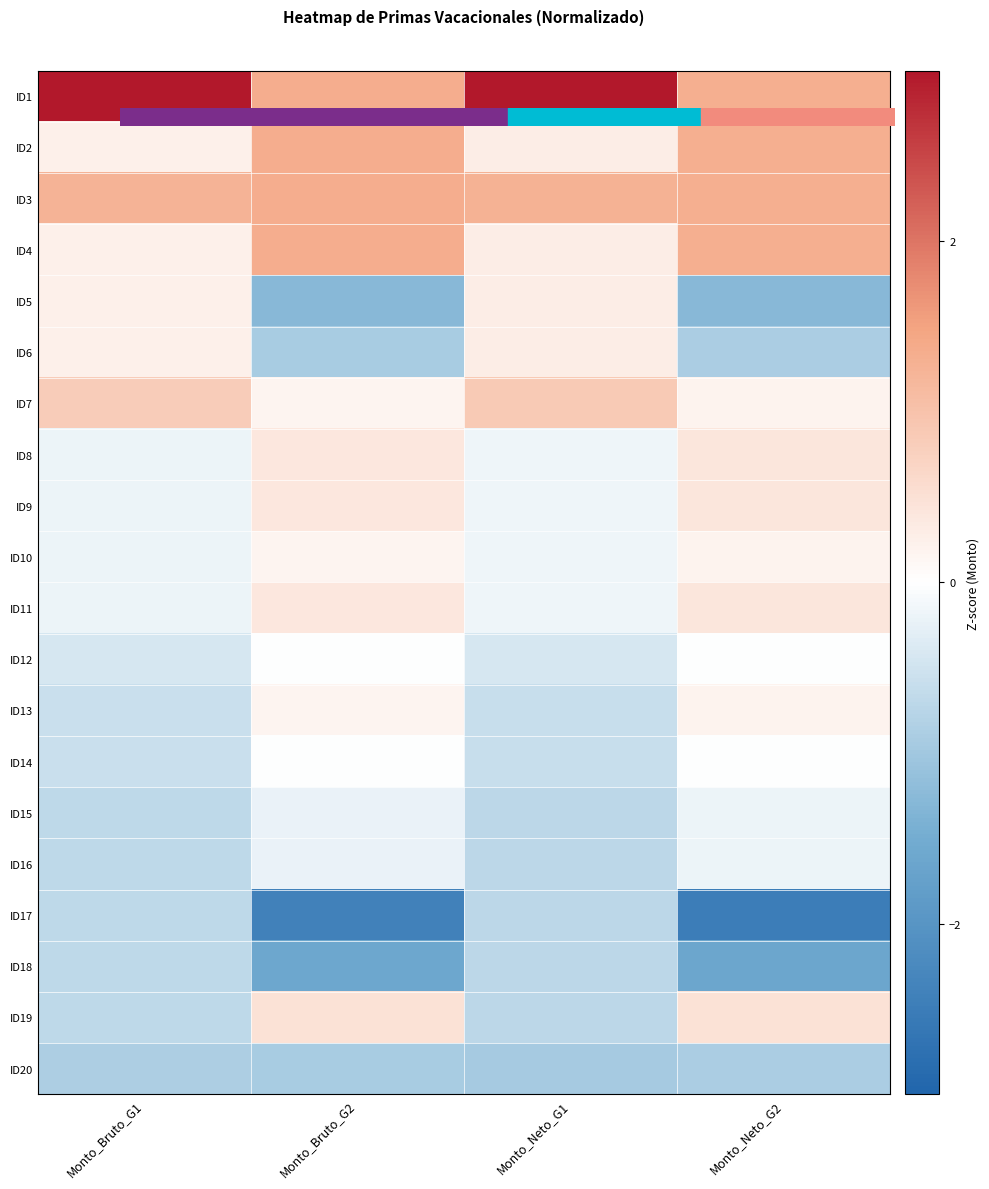

Reading right to left, list all the values displayed in this chart.

ID1: Monto_Neto_G2=1.3	Monto_Neto_G1=3.6	Monto_Bruto_G2=1.4	Monto_Bruto_G1=3.6
ID2: Monto_Neto_G2=1.3	Monto_Neto_G1=0.3	Monto_Bruto_G2=1.4	Monto_Bruto_G1=0.2
ID3: Monto_Neto_G2=1.3	Monto_Neto_G1=1.3	Monto_Bruto_G2=1.4	Monto_Bruto_G1=1.3
ID4: Monto_Neto_G2=1.3	Monto_Neto_G1=0.3	Monto_Bruto_G2=1.4	Monto_Bruto_G1=0.2
ID5: Monto_Neto_G2=-1.3	Monto_Neto_G1=0.3	Monto_Bruto_G2=-1.3	Monto_Bruto_G1=0.2
ID6: Monto_Neto_G2=-0.9	Monto_Neto_G1=0.3	Monto_Bruto_G2=-0.9	Monto_Bruto_G1=0.2
ID7: Monto_Neto_G2=0.2	Monto_Neto_G1=0.9	Monto_Bruto_G2=0.2	Monto_Bruto_G1=0.8
ID8: Monto_Neto_G2=0.4	Monto_Neto_G1=-0.2	Monto_Bruto_G2=0.4	Monto_Bruto_G1=-0.2
ID9: Monto_Neto_G2=0.4	Monto_Neto_G1=-0.2	Monto_Bruto_G2=0.4	Monto_Bruto_G1=-0.2
ID10: Monto_Neto_G2=0.2	Monto_Neto_G1=-0.2	Monto_Bruto_G2=0.2	Monto_Bruto_G1=-0.2
ID11: Monto_Neto_G2=0.4	Monto_Neto_G1=-0.2	Monto_Bruto_G2=0.4	Monto_Bruto_G1=-0.2
ID12: Monto_Neto_G2=-0.0	Monto_Neto_G1=-0.4	Monto_Bruto_G2=-0.0	Monto_Bruto_G1=-0.4
ID13: Monto_Neto_G2=0.2	Monto_Neto_G1=-0.6	Monto_Bruto_G2=0.2	Monto_Bruto_G1=-0.6
ID14: Monto_Neto_G2=-0.0	Monto_Neto_G1=-0.6	Monto_Bruto_G2=-0.0	Monto_Bruto_G1=-0.6
ID15: Monto_Neto_G2=-0.2	Monto_Neto_G1=-0.7	Monto_Bruto_G2=-0.2	Monto_Bruto_G1=-0.7
ID16: Monto_Neto_G2=-0.2	Monto_Neto_G1=-0.7	Monto_Bruto_G2=-0.2	Monto_Bruto_G1=-0.7
ID17: Monto_Neto_G2=-2.5	Monto_Neto_G1=-0.7	Monto_Bruto_G2=-2.4	Monto_Bruto_G1=-0.7
ID18: Monto_Neto_G2=-1.6	Monto_Neto_G1=-0.7	Monto_Bruto_G2=-1.6	Monto_Bruto_G1=-0.7
ID19: Monto_Neto_G2=0.5	Monto_Neto_G1=-0.7	Monto_Bruto_G2=0.5	Monto_Bruto_G1=-0.7
ID20: Monto_Neto_G2=-0.9	Monto_Neto_G1=-0.9	Monto_Bruto_G2=-0.9	Monto_Bruto_G1=-0.9